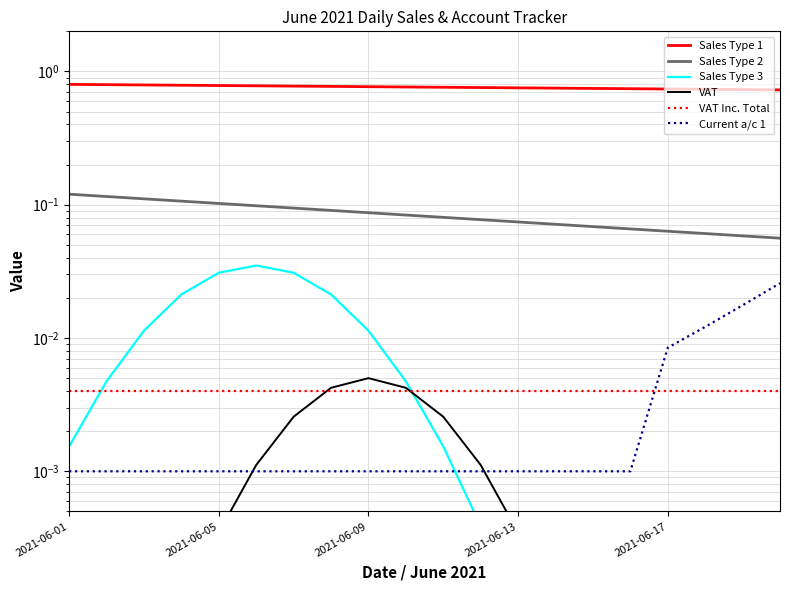

Which series has the largest total across all categories?

Sales Type 1